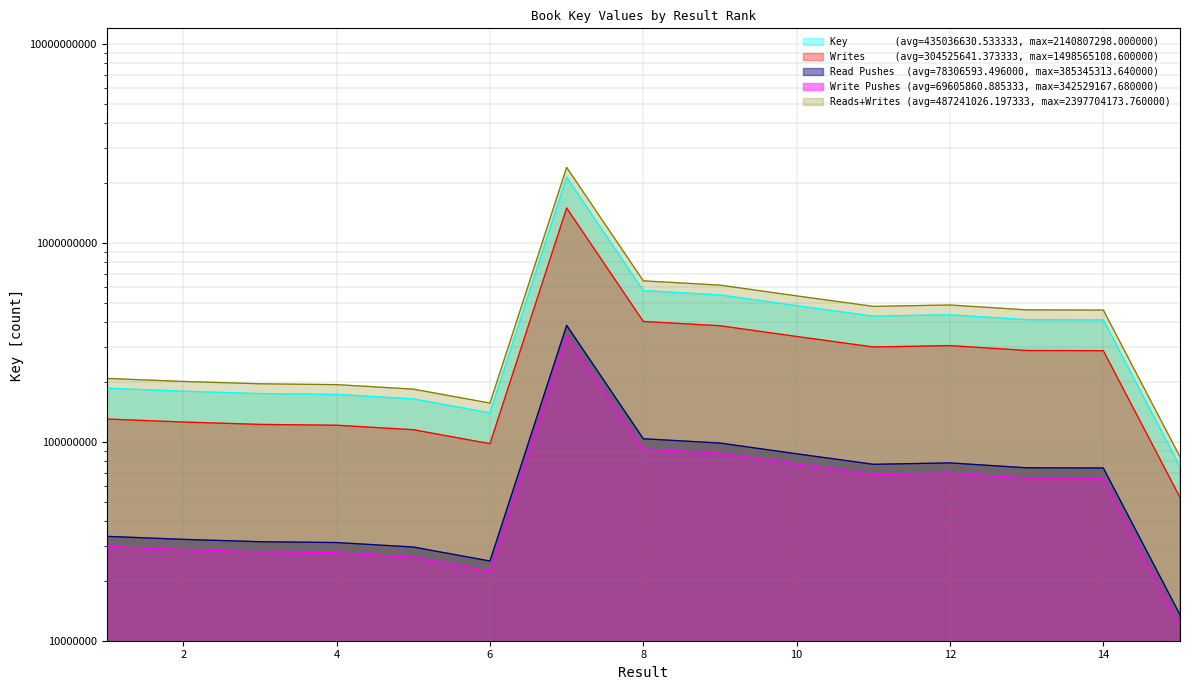

Which label corresponds to the largest value in the chart?

7